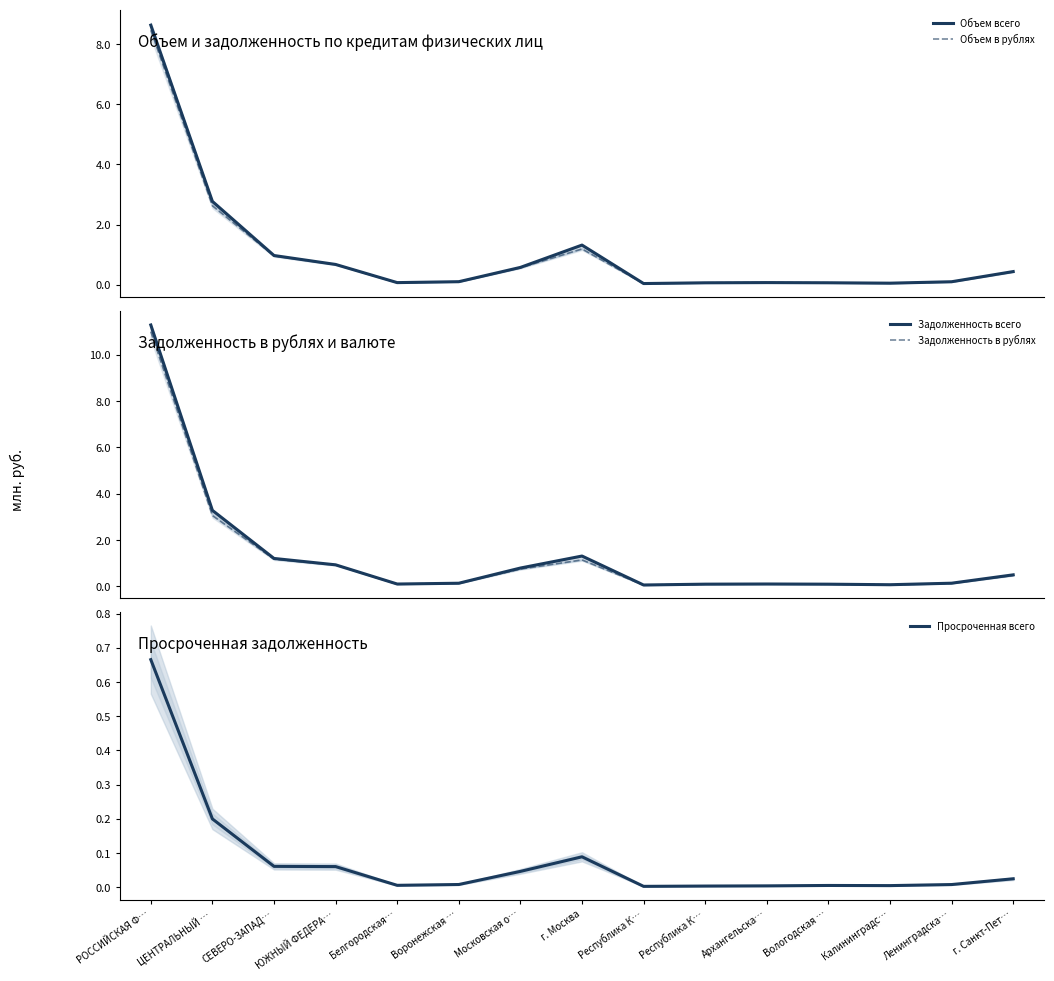

What are all the series names shown in the legend?

Объем всего, Объем в рублях, Задолженность всего, Задолженность в рублях, Просроченная всего